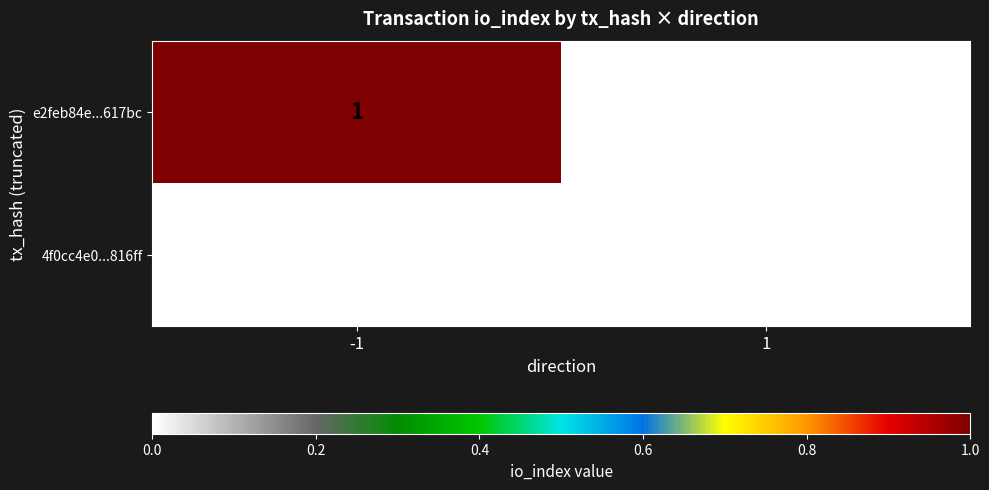

At which category is the sum across all series the highest?

-1